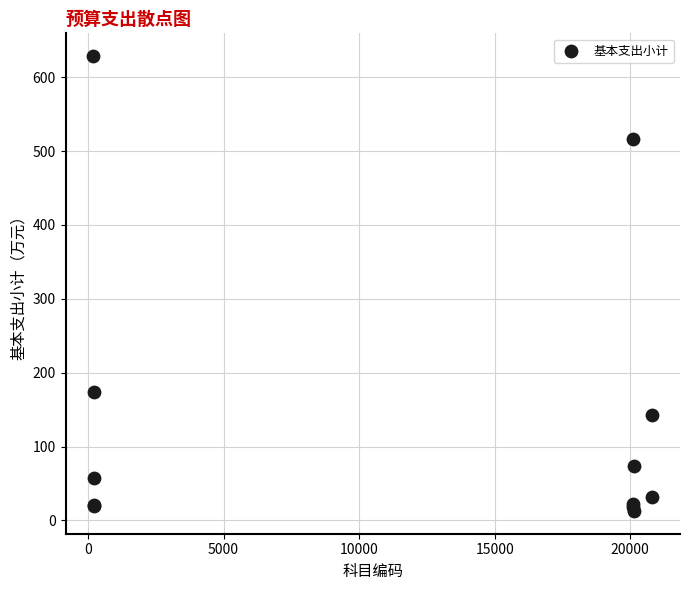

What Y value in the scatter plot is closest to 320?

174.0